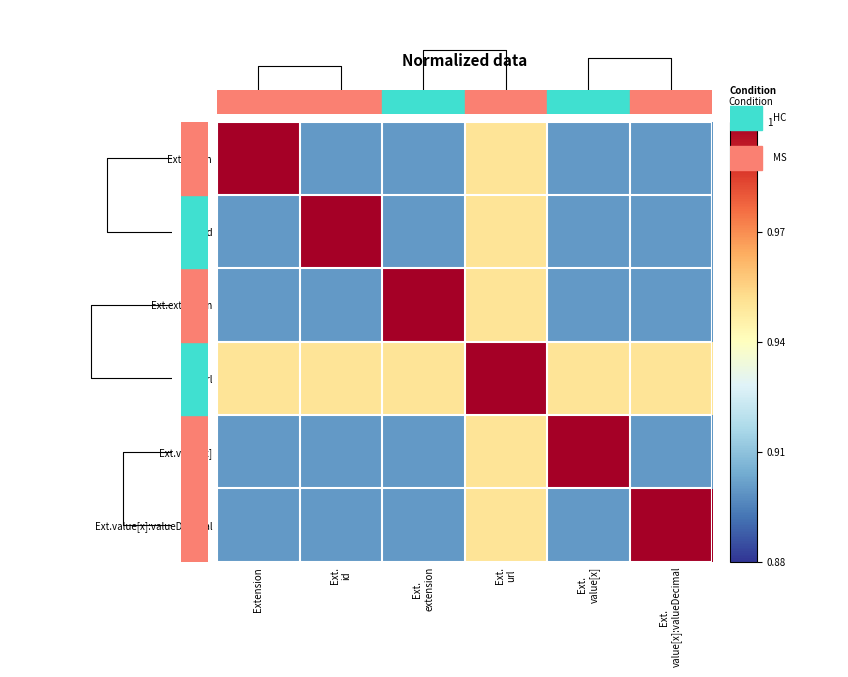

Which series changed the most between Ext. extension and Ext. value[x]?

Ext.extension